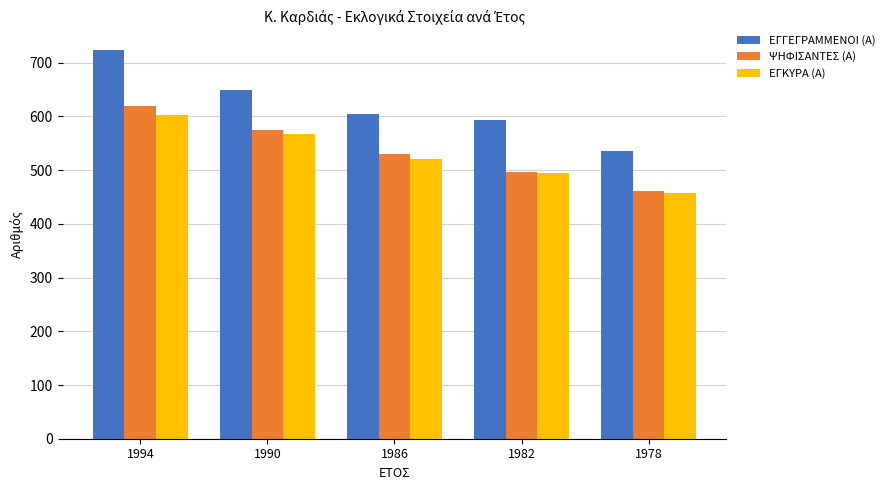

What is the value of the ΨΗΦΙΣΑΝΤΕΣ (Α) bar at the 5th from the left?

461